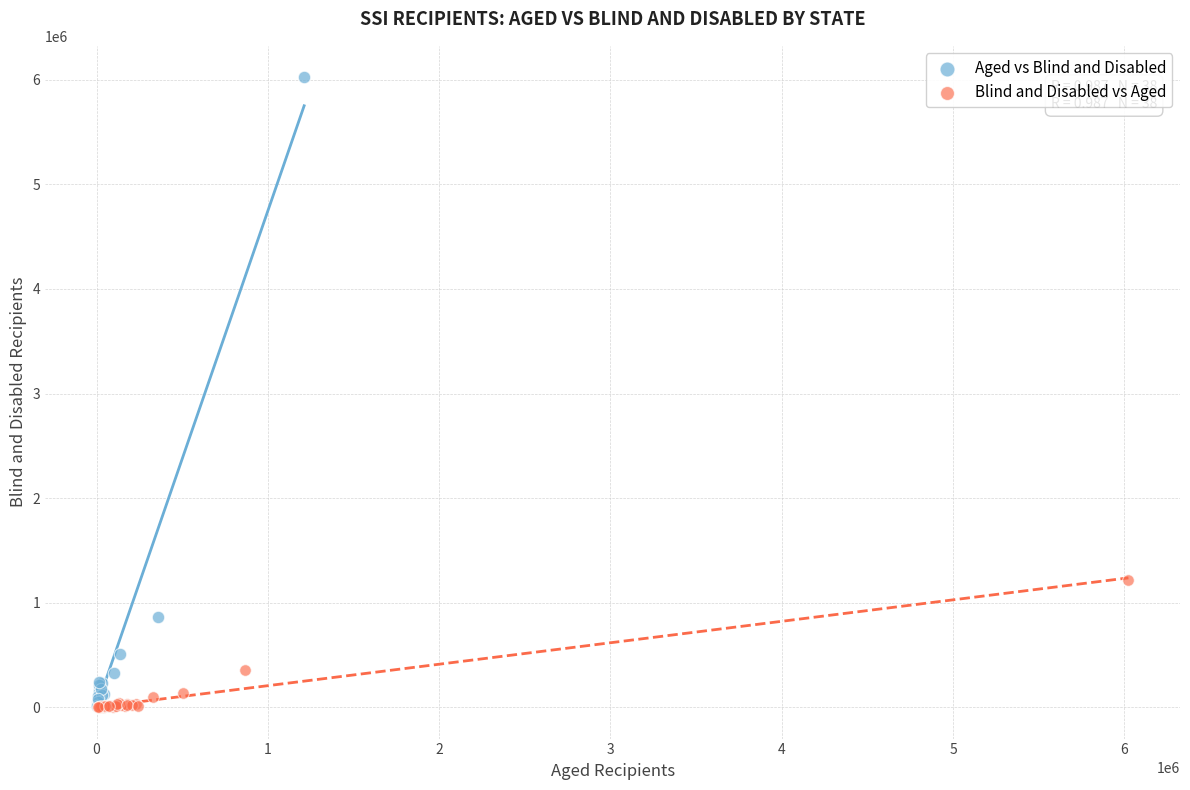

Which series reaches the maximum Y coordinate?

Aged vs Blind and Disabled